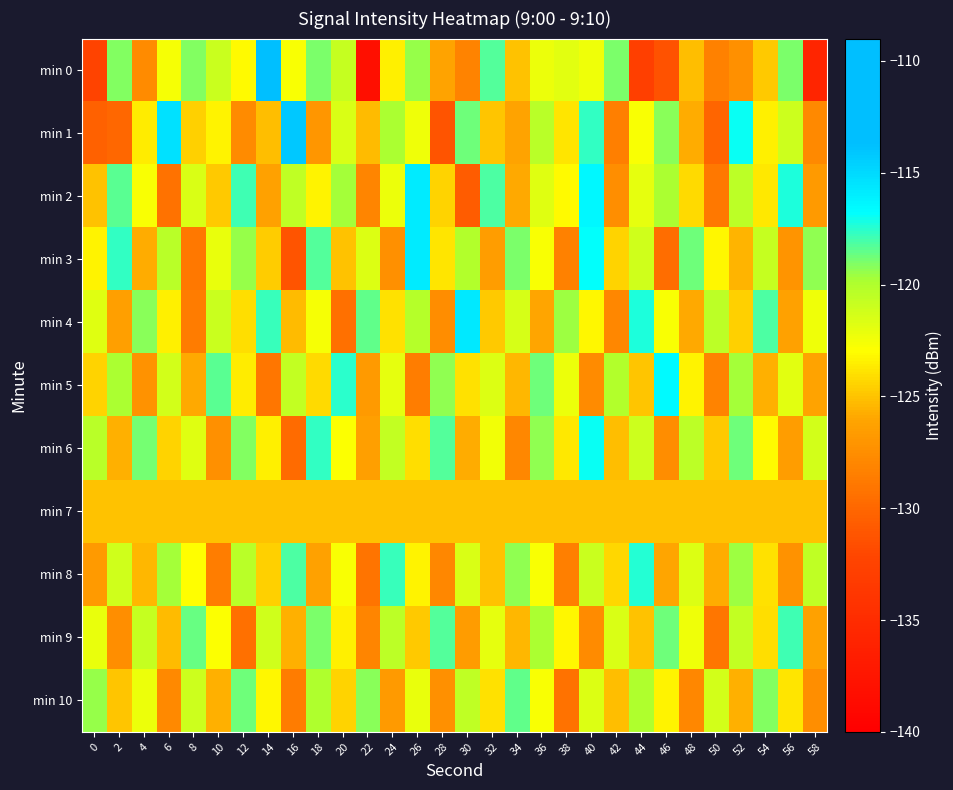

Which label corresponds to the smallest value in the chart?

22